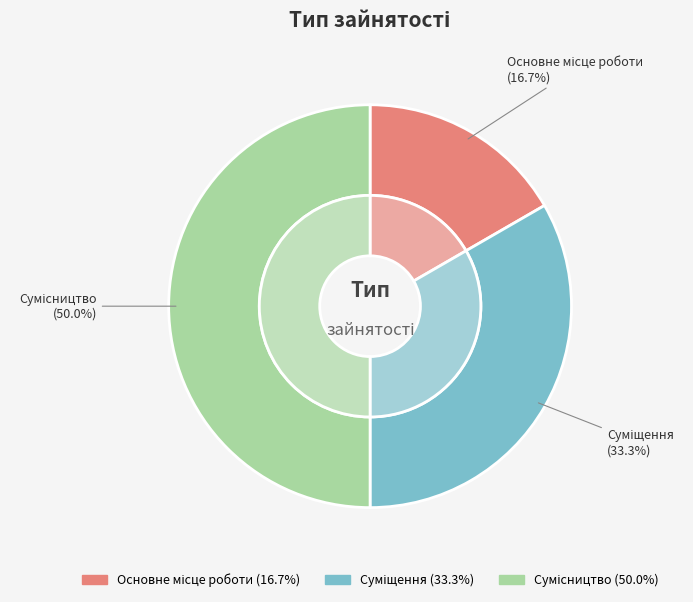

Combined, what portion of the pie is Суміщення and Основне місце роботи?

50.0%